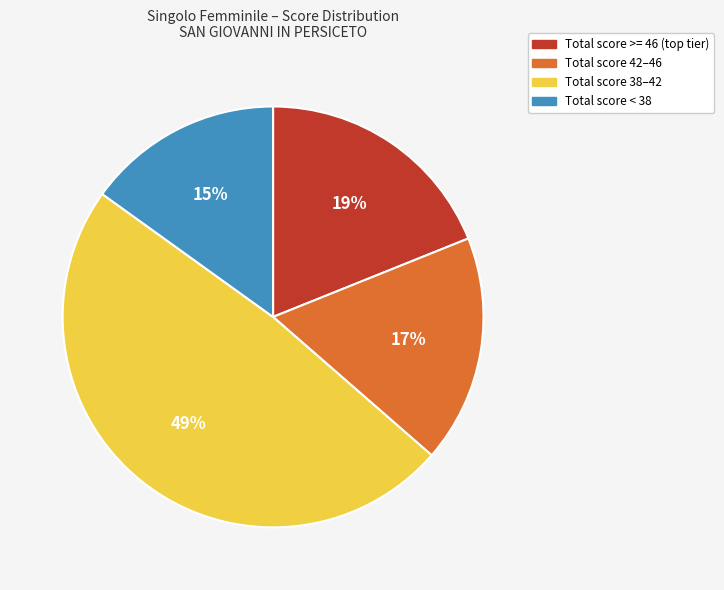

Does any single category account for the majority?

No